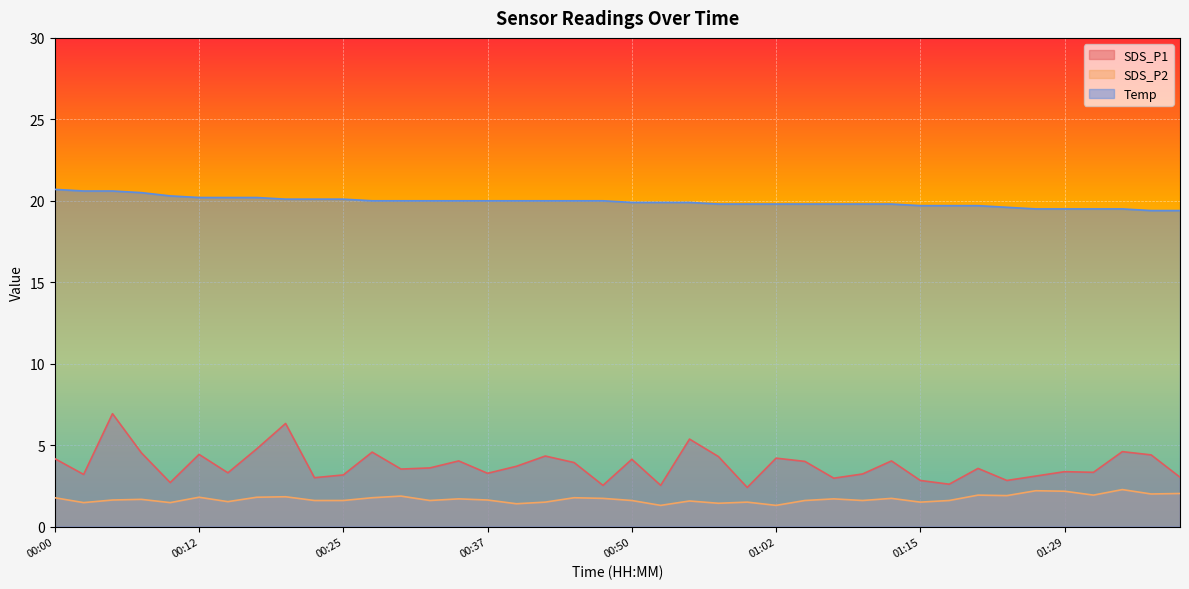

Where is Temp nearest to the value 20?

00:27